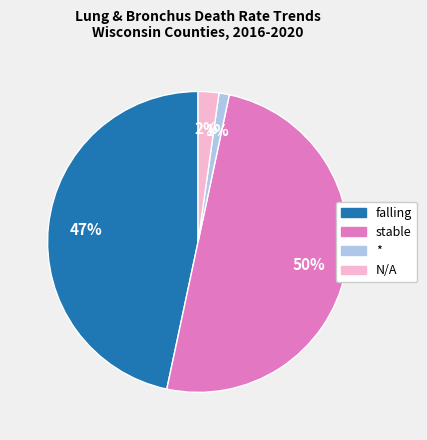

To the nearest percent, what is the average slice percentage?

25%